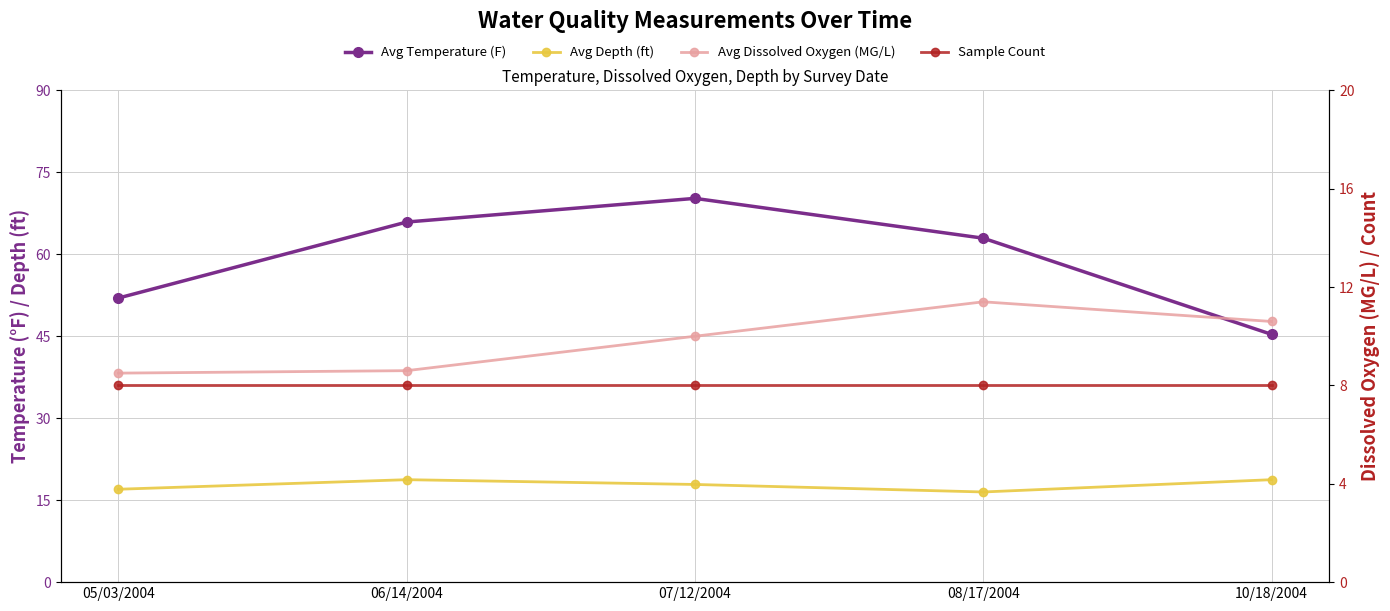

Is the value of Avg Dissolved Oxygen (MG/L) at 07/12/2004 greater than the value of Avg Depth (ft) at 05/03/2004?

No